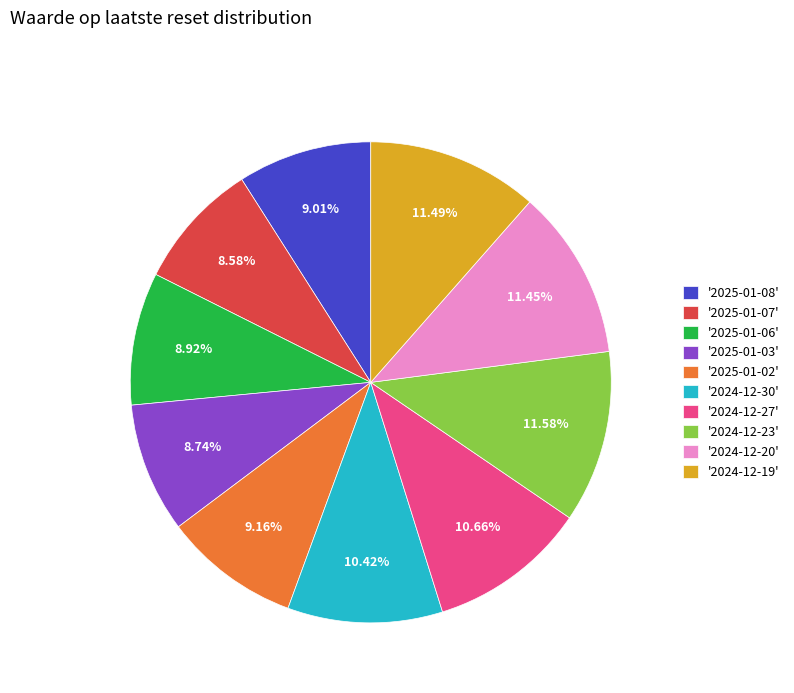

Combined, do '2025-01-06' and '2024-12-30' account for over 50%?

No